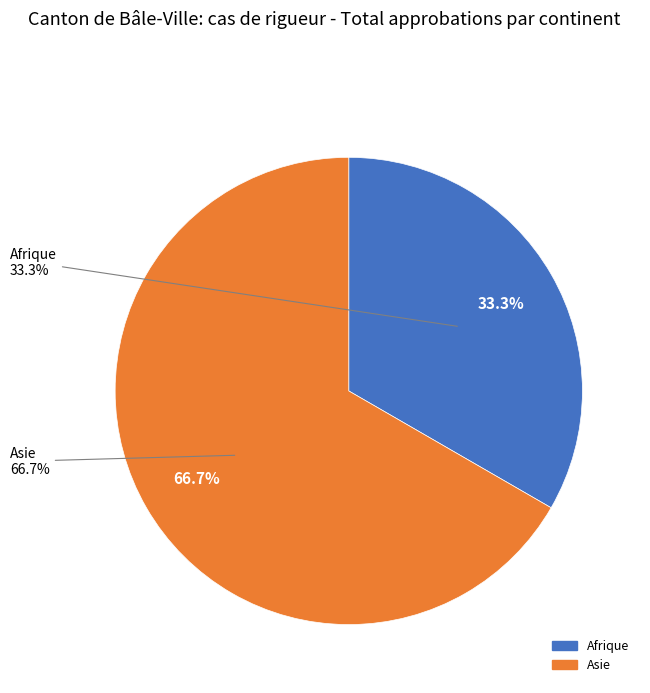

Does Afrique account for over 50% of the chart?

No